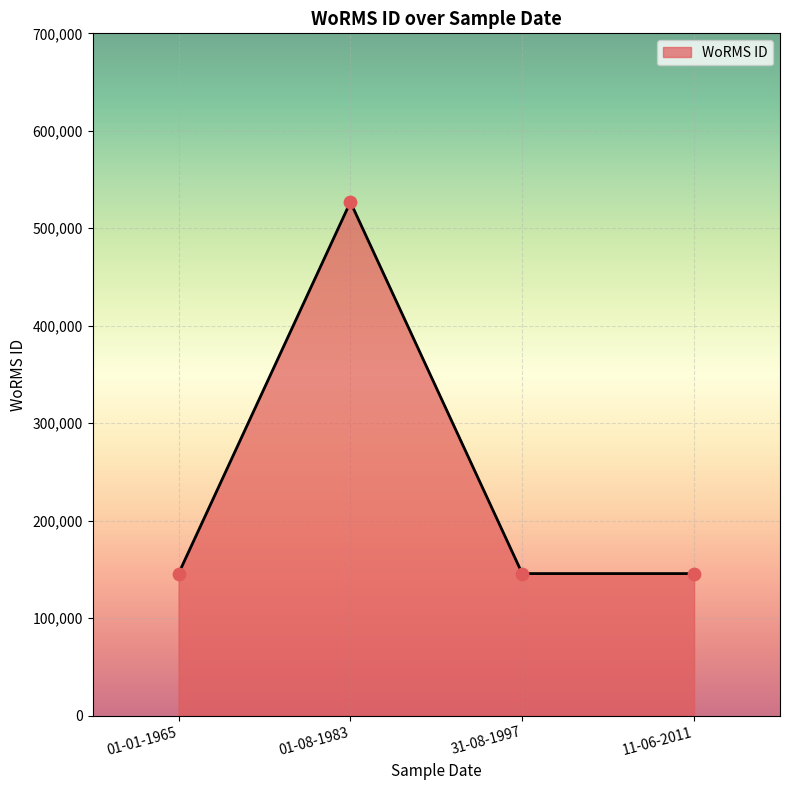

Between 01-08-1983 and 31-08-1997, which is larger?

01-08-1983